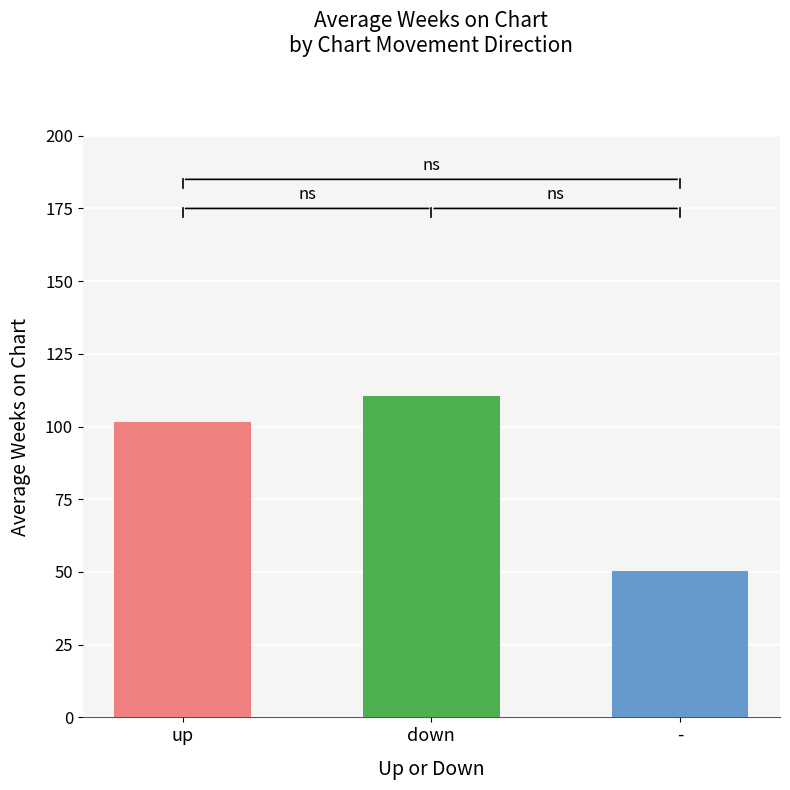

Reading left to right, list all the values displayed in this chart.

101.5	110.6	50.3